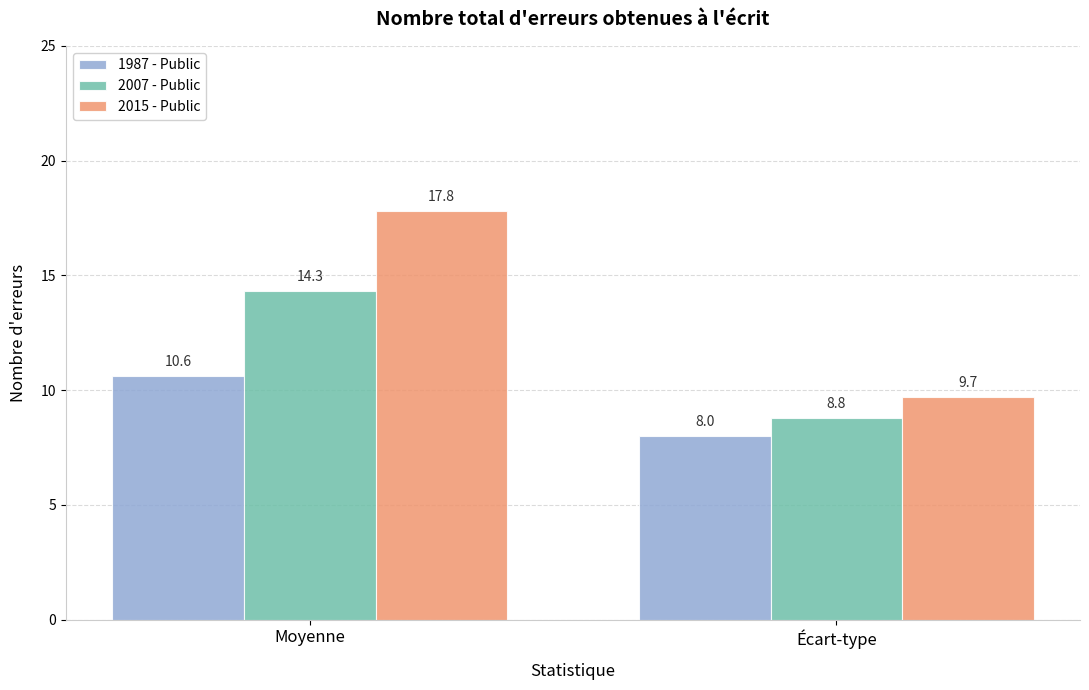

What is the sum of the 1987 - Public values at Moyenne and Écart-type?

18.6